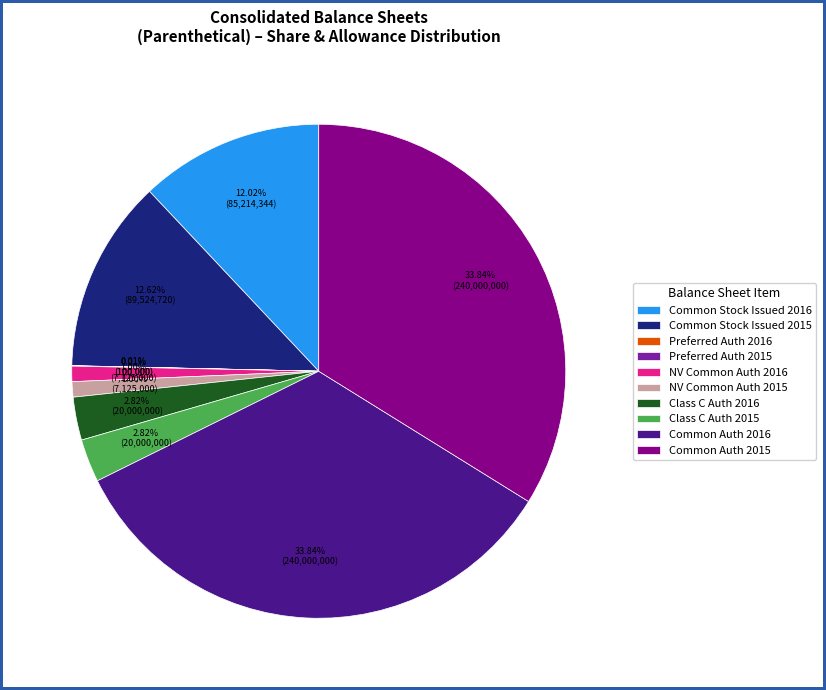

Is Common Stock Issued 2015 the majority of the pie?

No